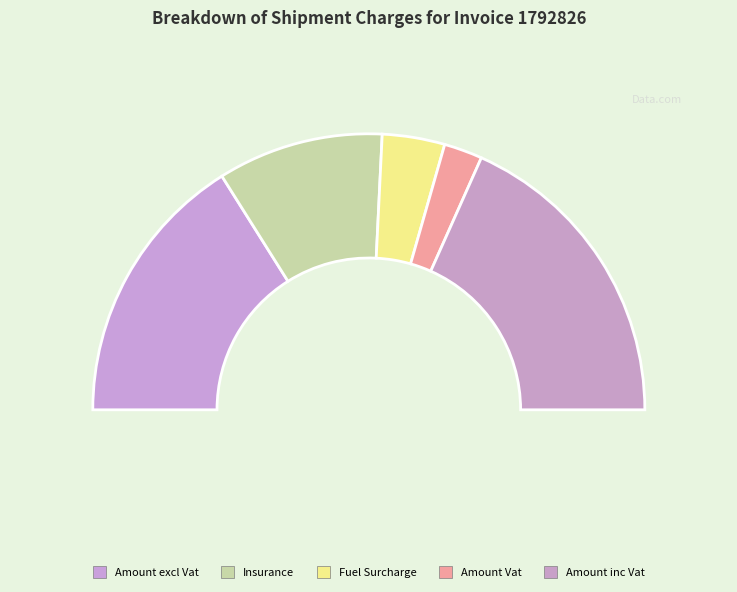

Combined, do Amount inc Vat and Insurance account for over 50%?

Yes